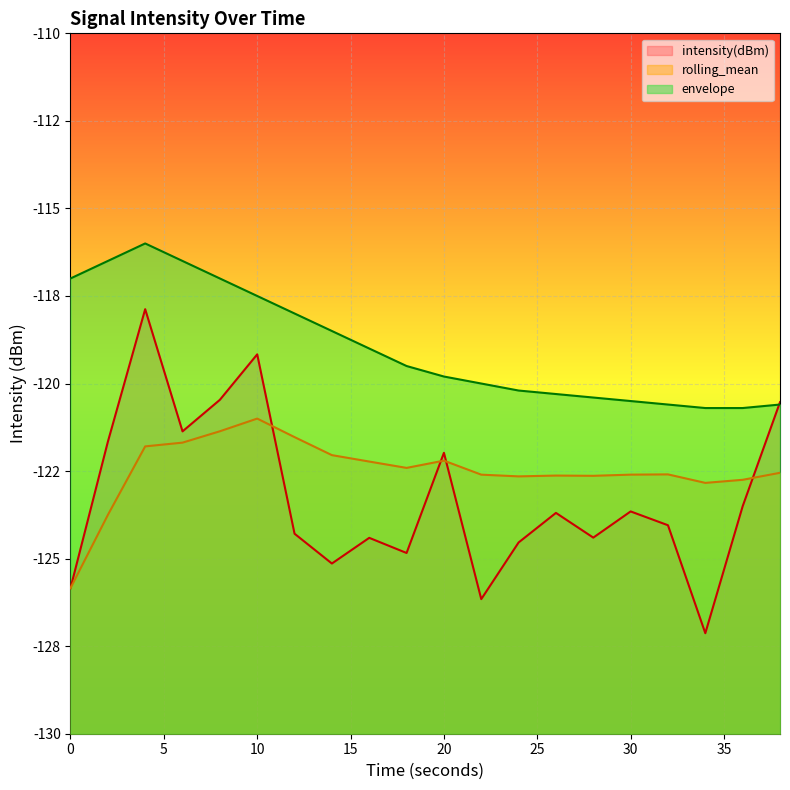

Does the chart display data point markers on the line(s)?

No